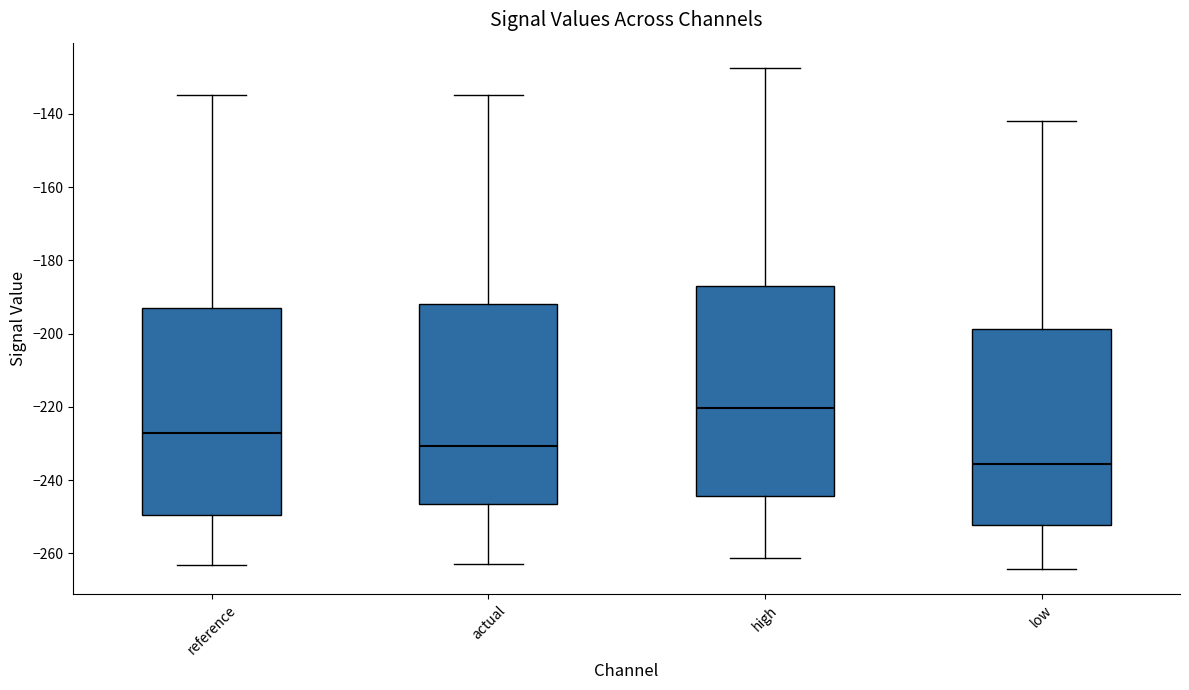

Reading left to right, transcribe this box plot: for each box, give where its median line is, the range the box spans, and where its two whiskers end, as read against the y-axis. The values are not printed on the chart, so give them approximately, as read against the axis.

reference: median -228, box -250 to -192, whiskers -264 to -134
actual: median -230, box -246 to -192, whiskers -264 to -134
high: median -220, box -244 to -186, whiskers -262 to -128
low: median -236, box -252 to -198, whiskers -264 to -142